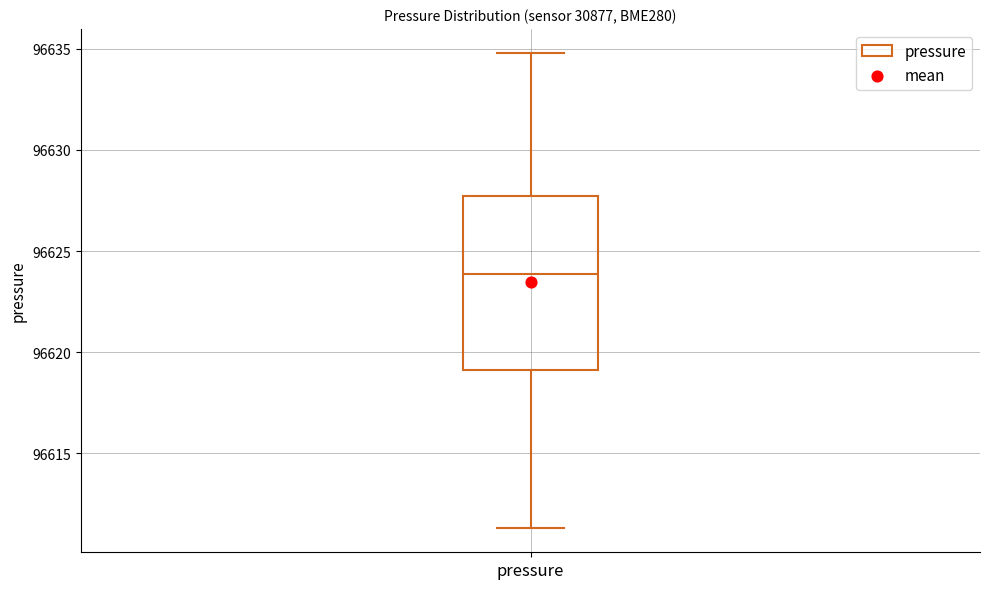

Where does the lower whisker of the box for pressure end on the y-axis? The values are not printed on the chart, so give them approximately, as read against the axis.

96611.5